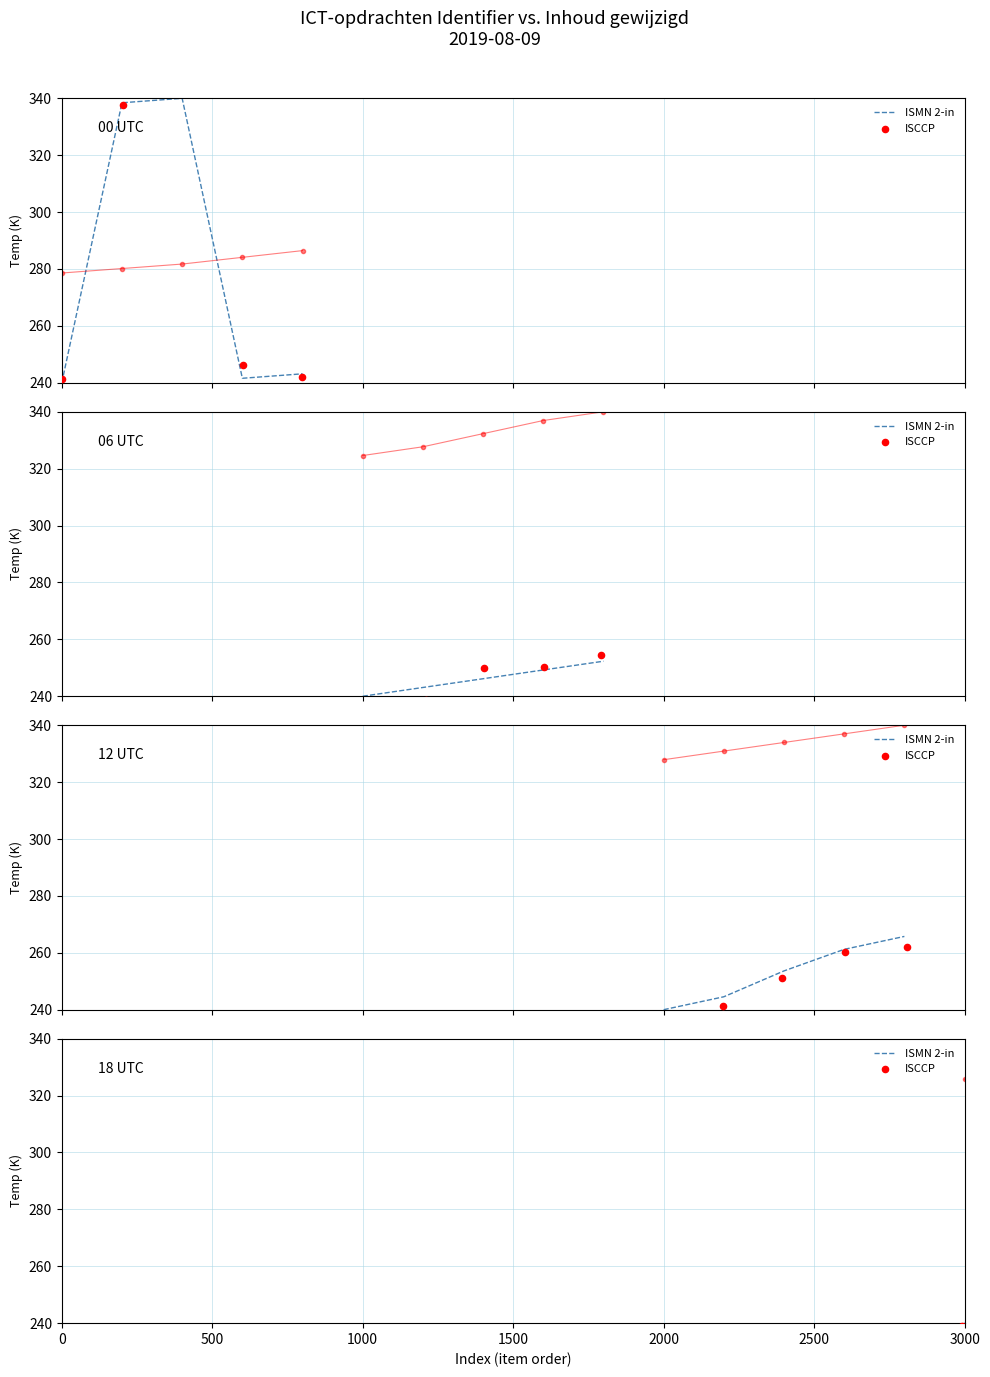

Which series reaches the maximum Y coordinate?

ISCCP